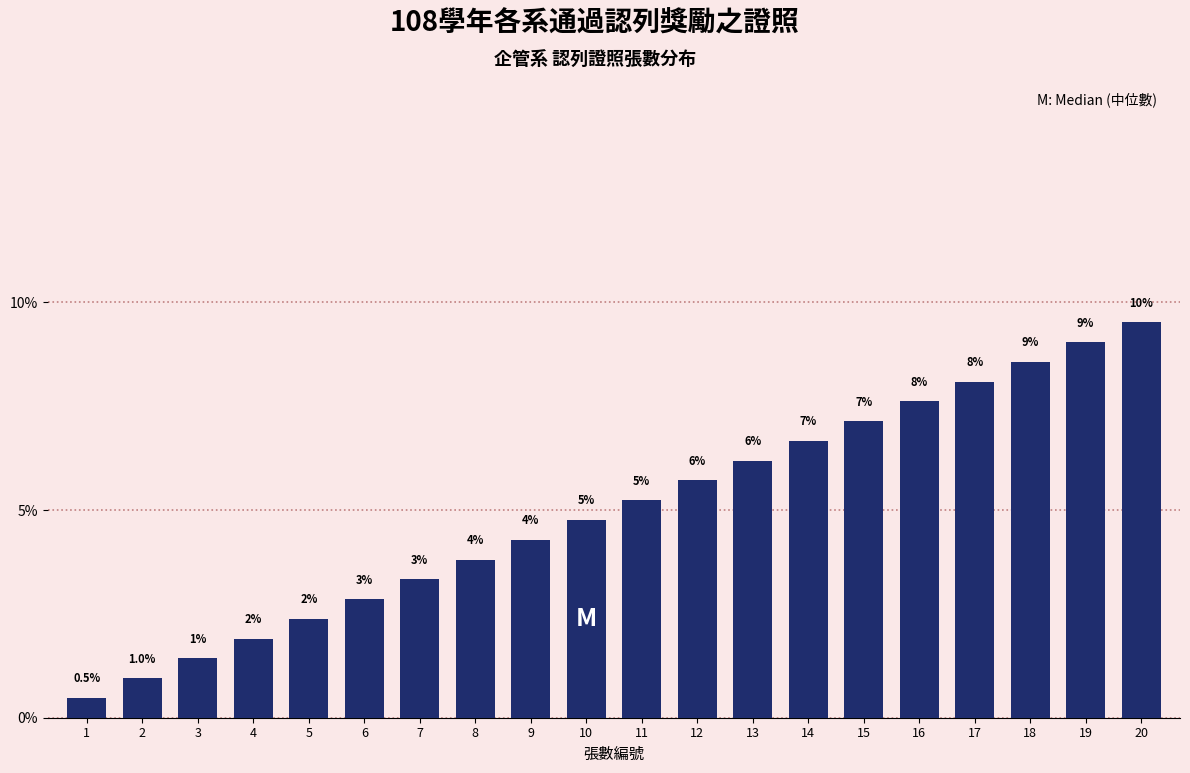

How many bars are there in total?

20